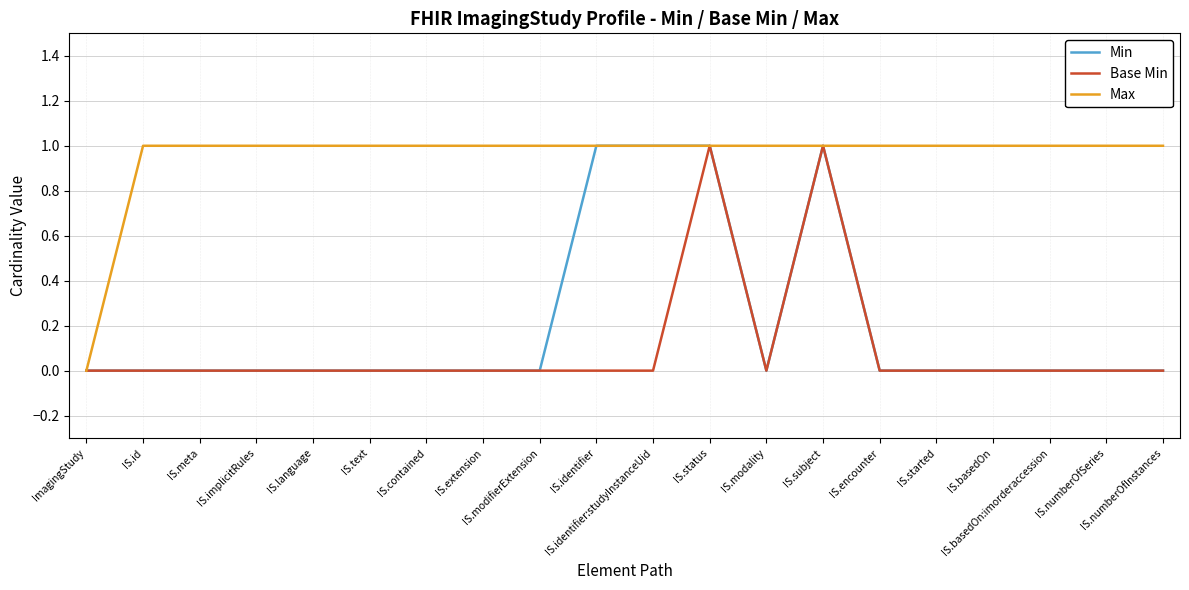

Reading left to right, extract all data points from this chart.

Min: ImagingStudy=0	IS.id=0	IS.meta=0	IS.implicitRules=0	IS.language=0	IS.text=0	IS.contained=0	IS.extension=0	IS.modifierExtension=0	IS.identifier=1	IS.identifier:studyInstanceUid=1	IS.status=1	IS.modality=0	IS.subject=1	IS.encounter=0	IS.started=0	IS.basedOn=0	IS.basedOn:imorderaccession=0	IS.numberOfSeries=0	IS.numberOfInstances=0
Base Min: ImagingStudy=0	IS.id=0	IS.meta=0	IS.implicitRules=0	IS.language=0	IS.text=0	IS.contained=0	IS.extension=0	IS.modifierExtension=0	IS.identifier=0	IS.identifier:studyInstanceUid=0	IS.status=1	IS.modality=0	IS.subject=1	IS.encounter=0	IS.started=0	IS.basedOn=0	IS.basedOn:imorderaccession=0	IS.numberOfSeries=0	IS.numberOfInstances=0
Max: ImagingStudy=0	IS.id=1	IS.meta=1	IS.implicitRules=1	IS.language=1	IS.text=1	IS.contained=1	IS.extension=1	IS.modifierExtension=1	IS.identifier=1	IS.identifier:studyInstanceUid=1	IS.status=1	IS.modality=1	IS.subject=1	IS.encounter=1	IS.started=1	IS.basedOn=1	IS.basedOn:imorderaccession=1	IS.numberOfSeries=1	IS.numberOfInstances=1